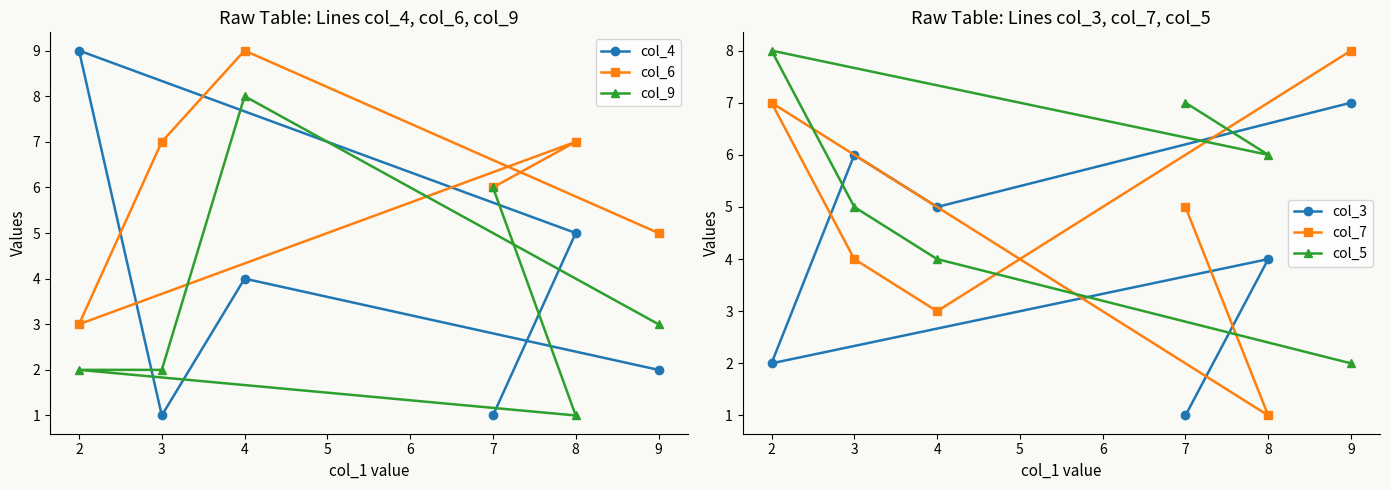

What is the difference between the maximum and minimum values in the col_9 series?

7